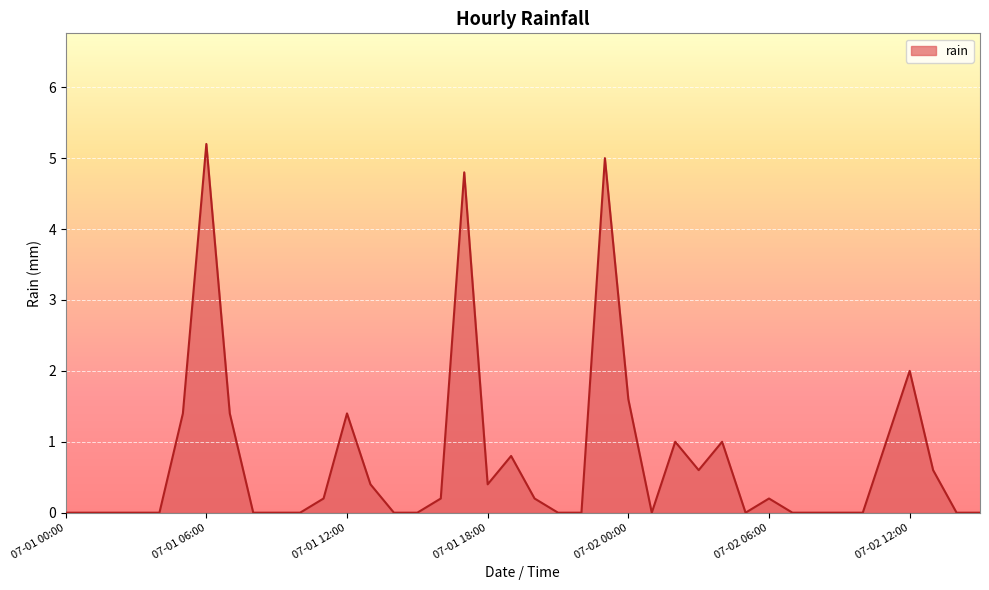

What is the difference between the maximum and minimum values?

5.2